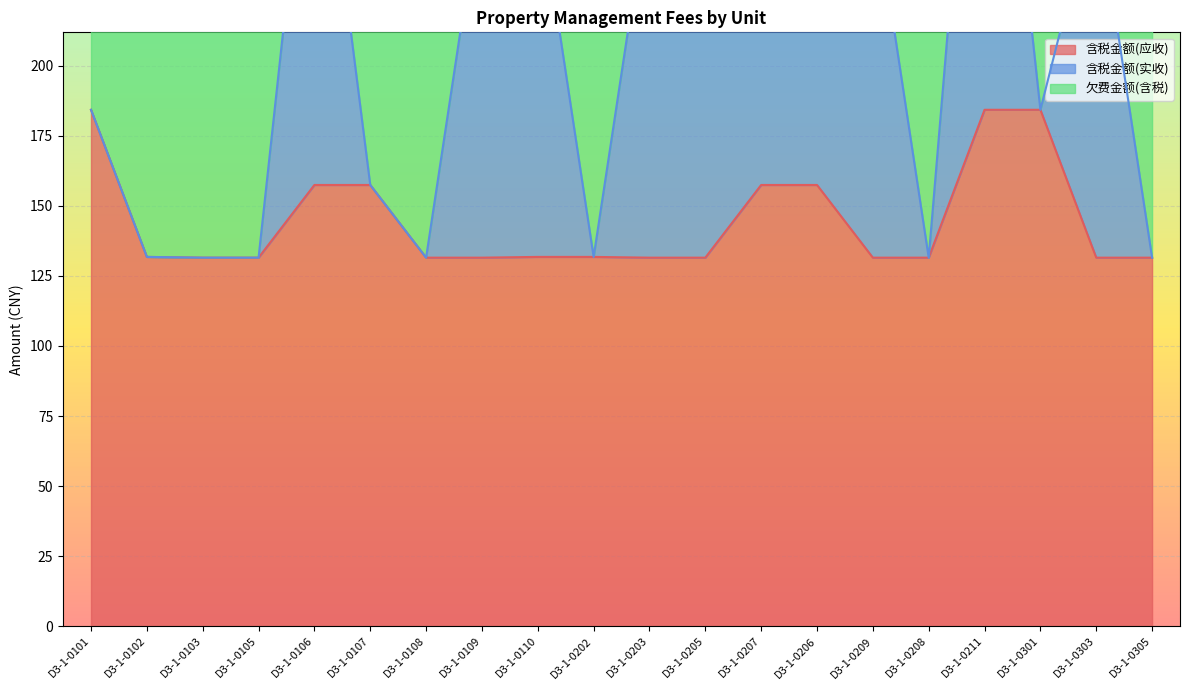

What is the minimum value for 含税金额(应收)?

131.5